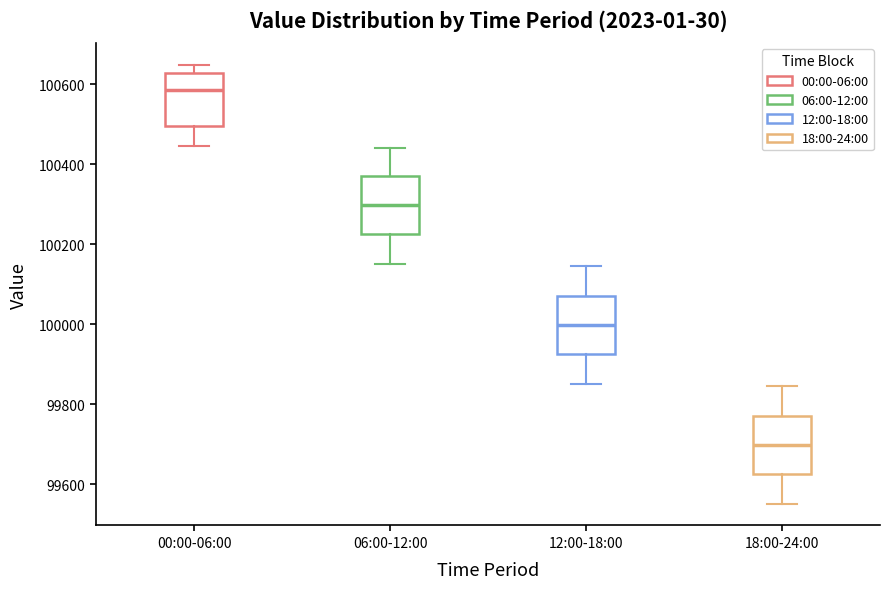

Reading left to right, transcribe this box plot: for each box, give where its median line is, the range the box spans, and where its two whiskers end, as read against the y-axis. The values are not printed on the chart, so give them approximately, as read against the axis.

00:00-06:00: median 100580, box 100500 to 100620, whiskers 100440 to 100640
06:00-12:00: median 100300, box 100220 to 100380, whiskers 100160 to 100440
12:00-18:00: median 100000, box 99920 to 100080, whiskers 99860 to 100140
18:00-24:00: median 99700, box 99620 to 99780, whiskers 99560 to 99840